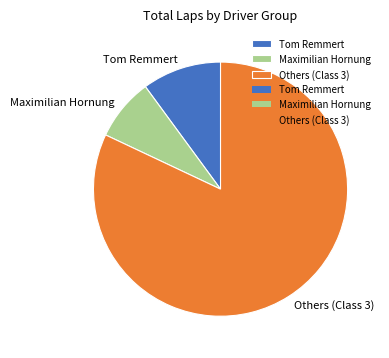

Is the sum of Maximilian Hornung and Others (Class 3) greater than half?

Yes